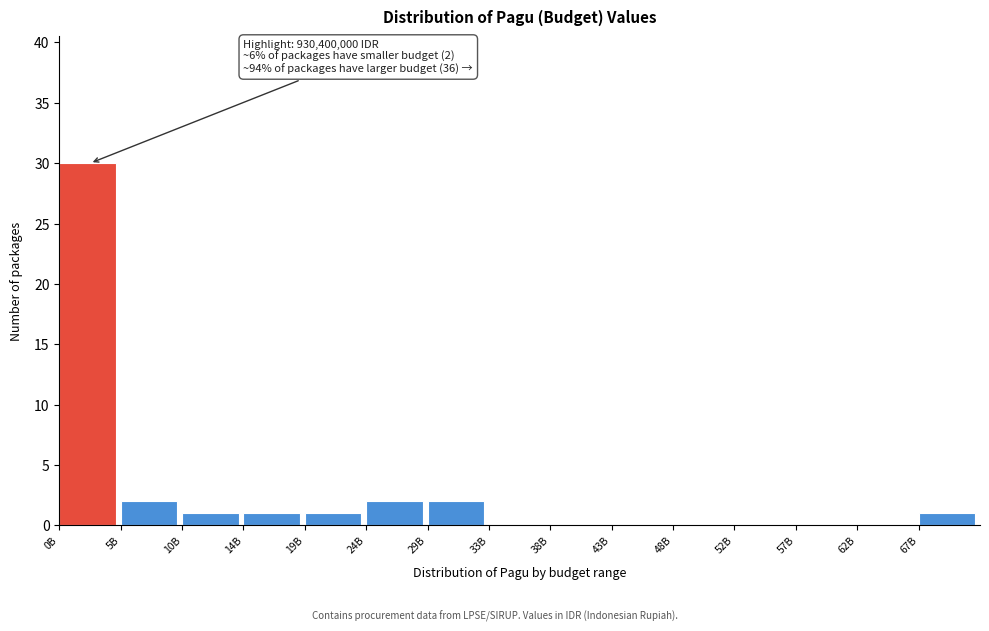

Reading right to left, extract all data points from this chart.

67B=1	62B=0	57B=0	52B=0	48B=0	43B=0	38B=0	33B=0	29B=2	24B=2	19B=1	14B=1	10B=1	5B=2	0B=30